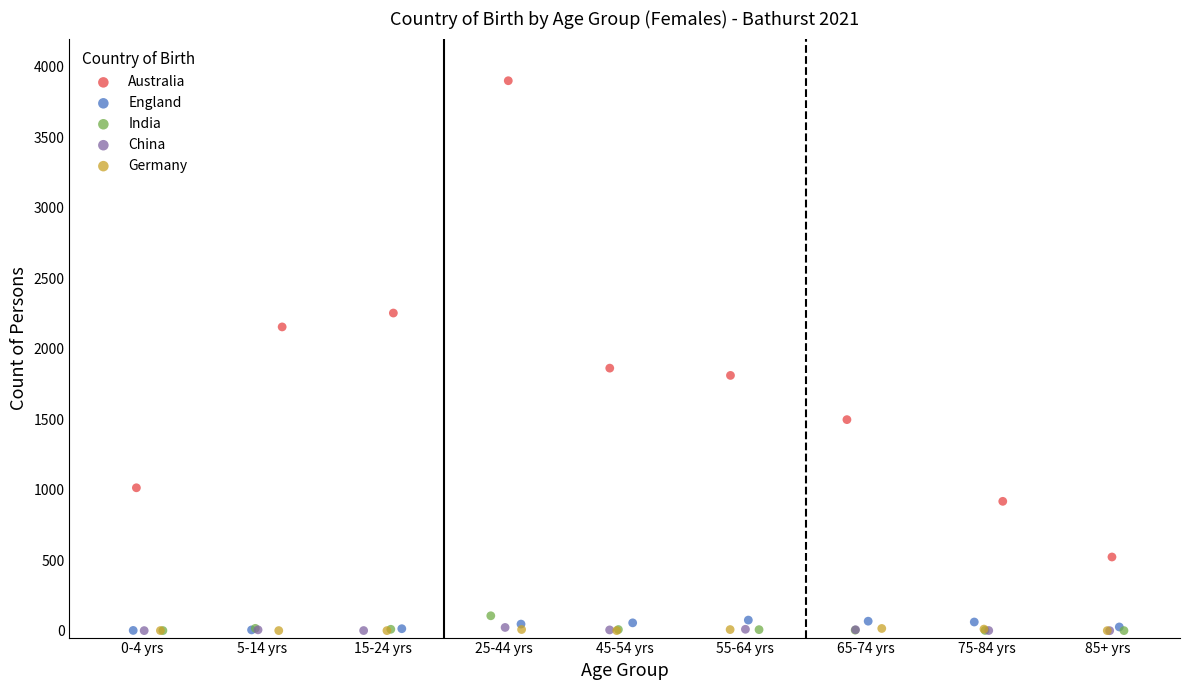

What are all the series names shown in the legend?

Australia, England, India, China, Germany